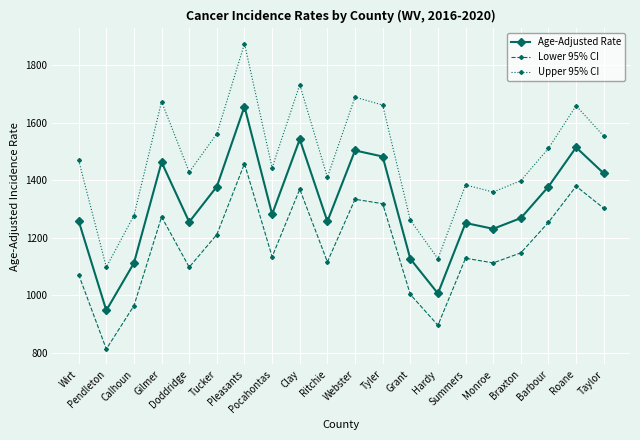

Which series has the largest range (max minus min)?

Upper 95% CI